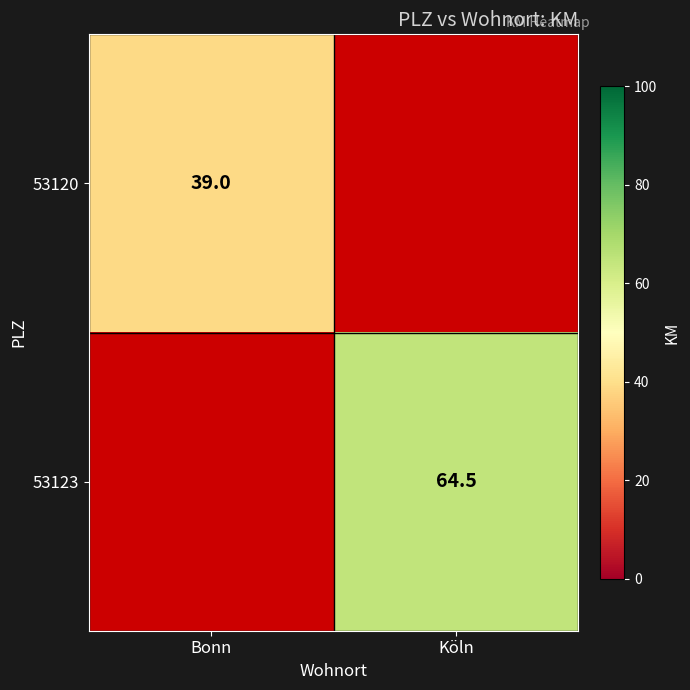

True or false: 53123 has a value of 64.5 at Köln.

True